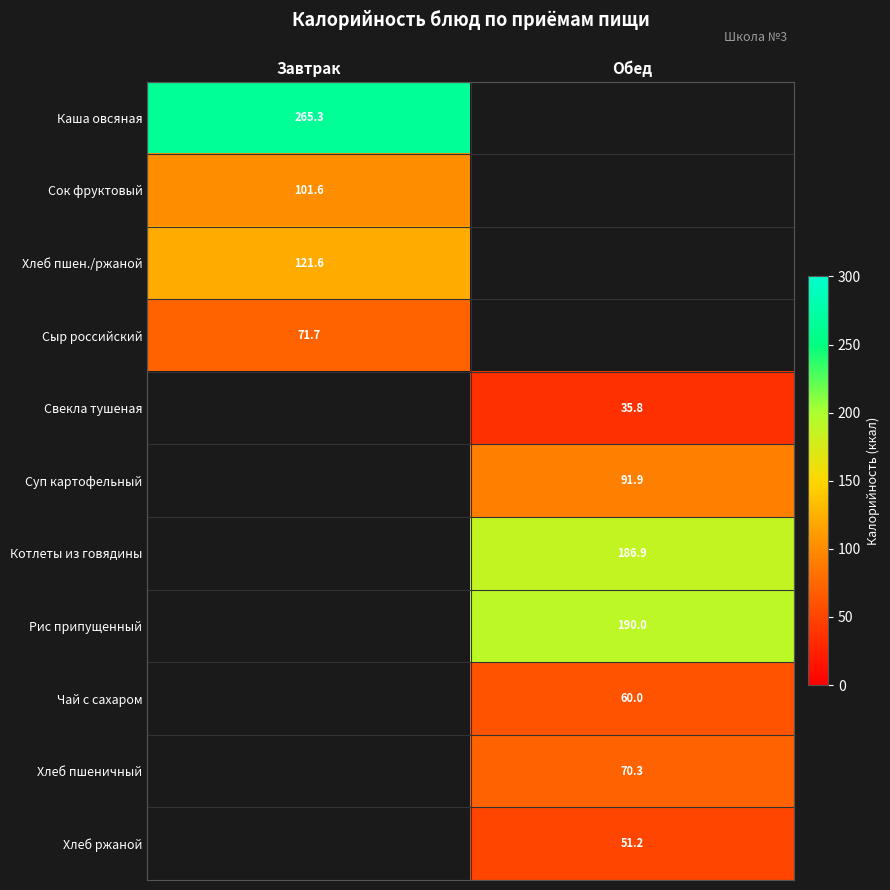

Which label corresponds to the largest value in the chart?

Завтрак